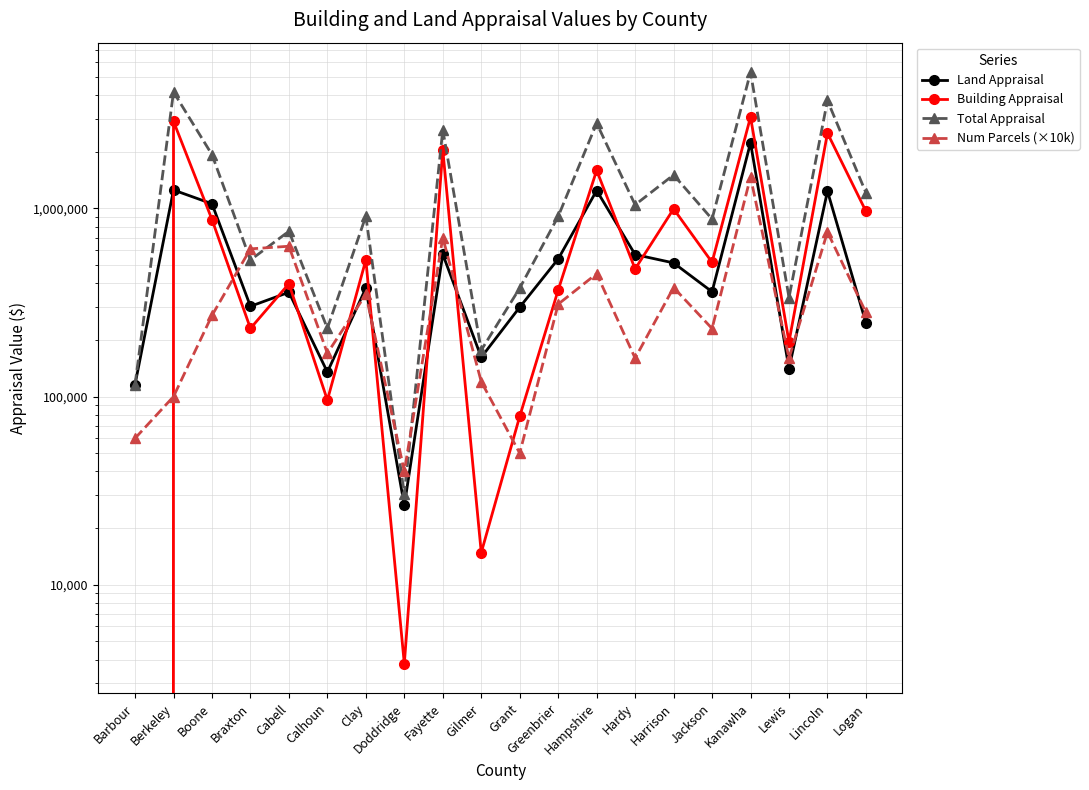

What is the lowest value of the Num Parcels (×10k) series?

40000